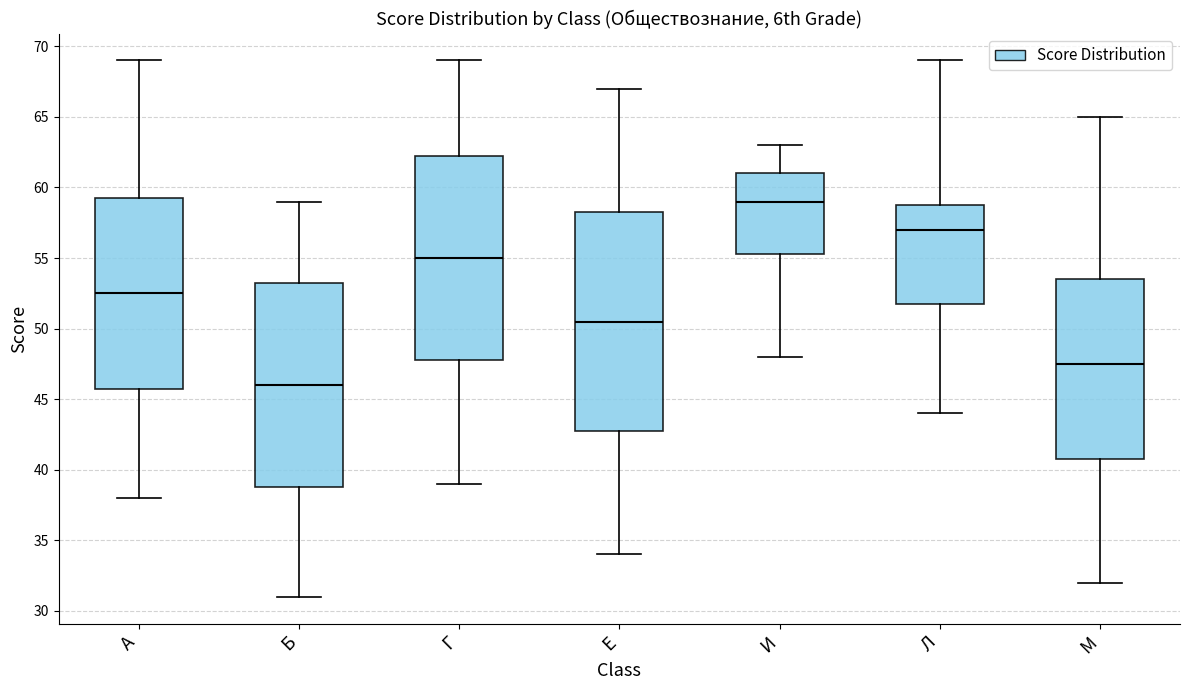

Reading left to right, transcribe this box plot: for each box, give where its median line is, the range the box spans, and where its two whiskers end, as read against the y-axis. The values are not printed on the chart, so give them approximately, as read against the axis.

А: median 52.5, box 46.0 to 59.5, whiskers 38.0 to 69.0
Б: median 46.0, box 39.0 to 53.5, whiskers 31.0 to 59.0
Г: median 55.0, box 48.0 to 62.5, whiskers 39.0 to 69.0
Е: median 50.5, box 43.0 to 58.5, whiskers 34.0 to 67.0
И: median 59.0, box 55.5 to 61.0, whiskers 48.0 to 63.0
Л: median 57.0, box 52.0 to 59.0, whiskers 44.0 to 69.0
М: median 47.5, box 41.0 to 53.5, whiskers 32.0 to 65.0